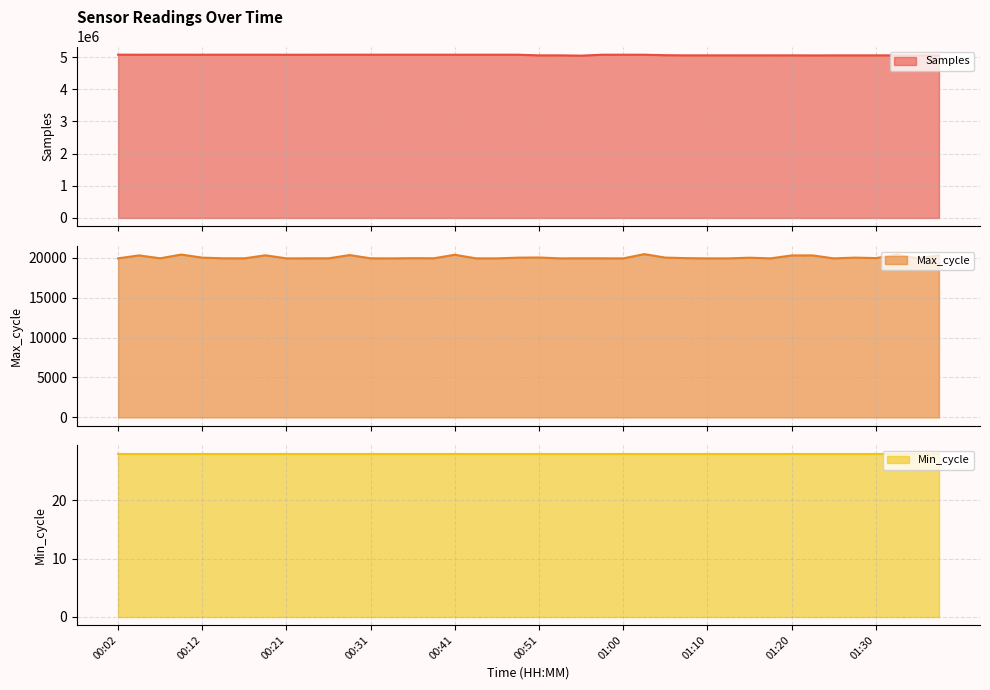

What is the label of the 17th point from the left?

00:41